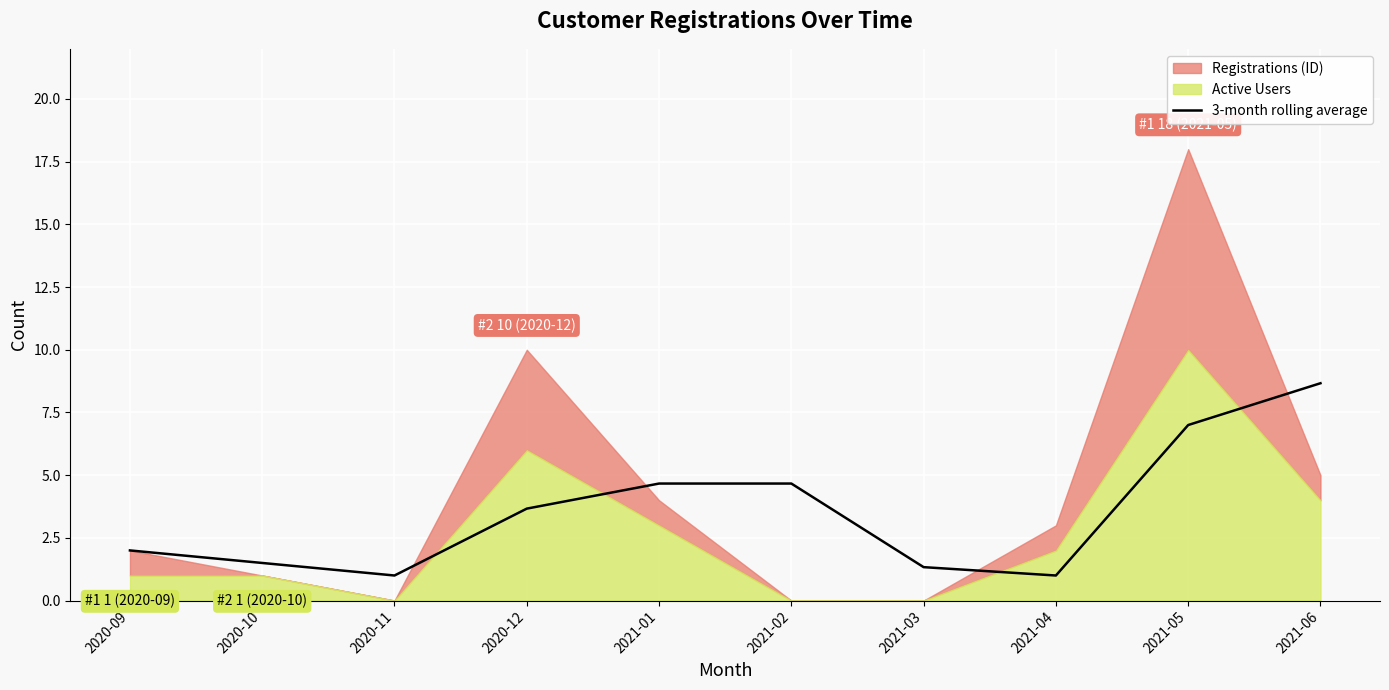

What is the label of the 3rd point from the right?

2021-04